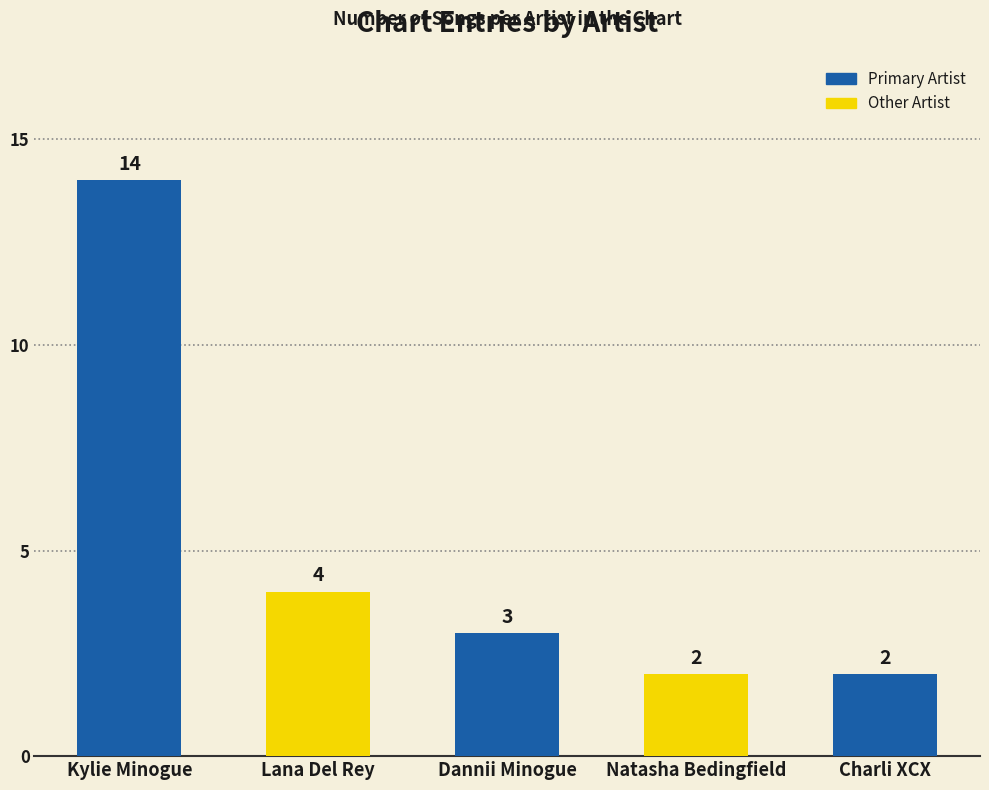

Reading left to right, transcribe all the data shown in this chart.

Kylie Minogue=14	Lana Del Rey=4	Dannii Minogue=3	Natasha Bedingfield=2	Charli XCX=2